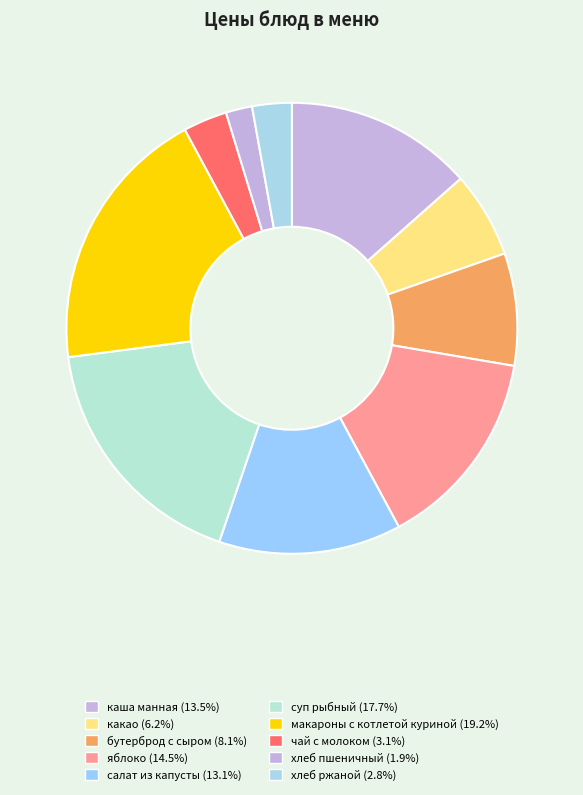

What is the ratio of the value at какао to the value at яблоко?

0.4